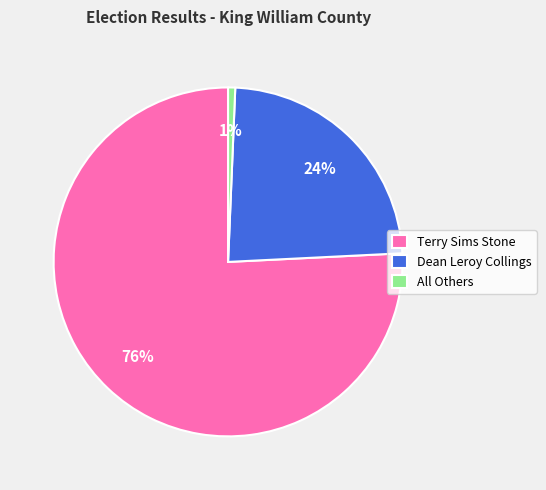

To the nearest percent, what portion does Dean Leroy Collings represent?

24%